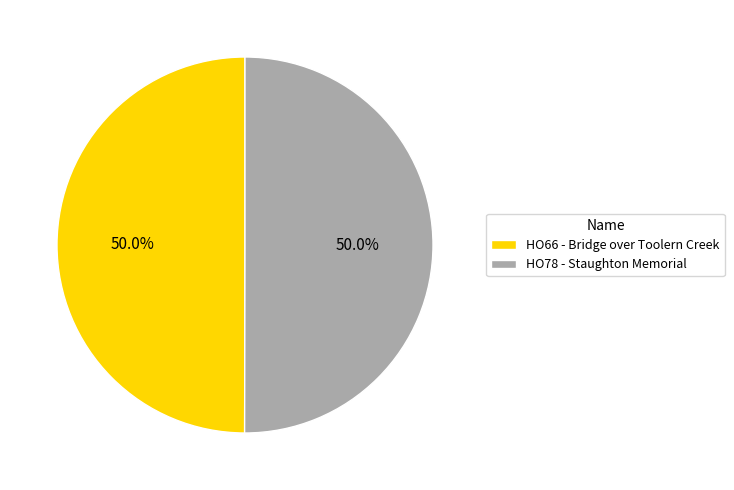

What percentage is the HO78 - Staughton Memorial slice, to the nearest percent?

50%